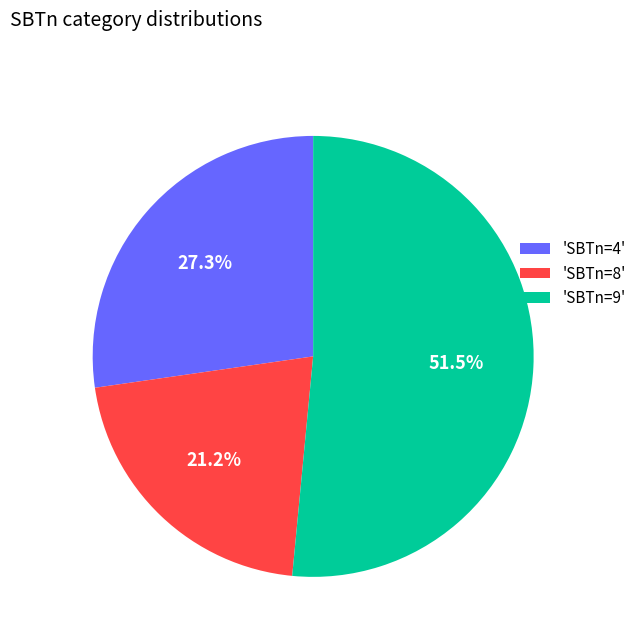

Combined, do 'SBTn=9' and 'SBTn=4' account for over 50%?

Yes